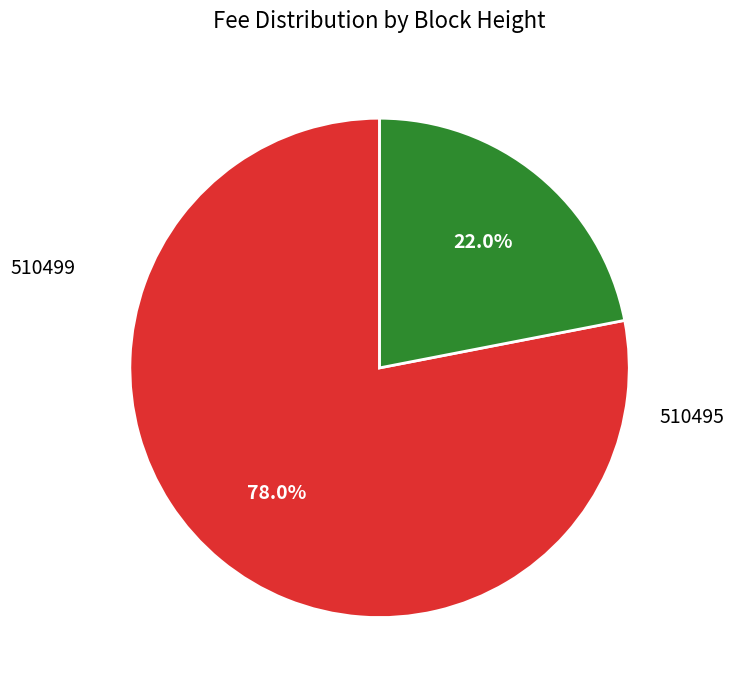

To the nearest percent, what is the average slice percentage?

50%